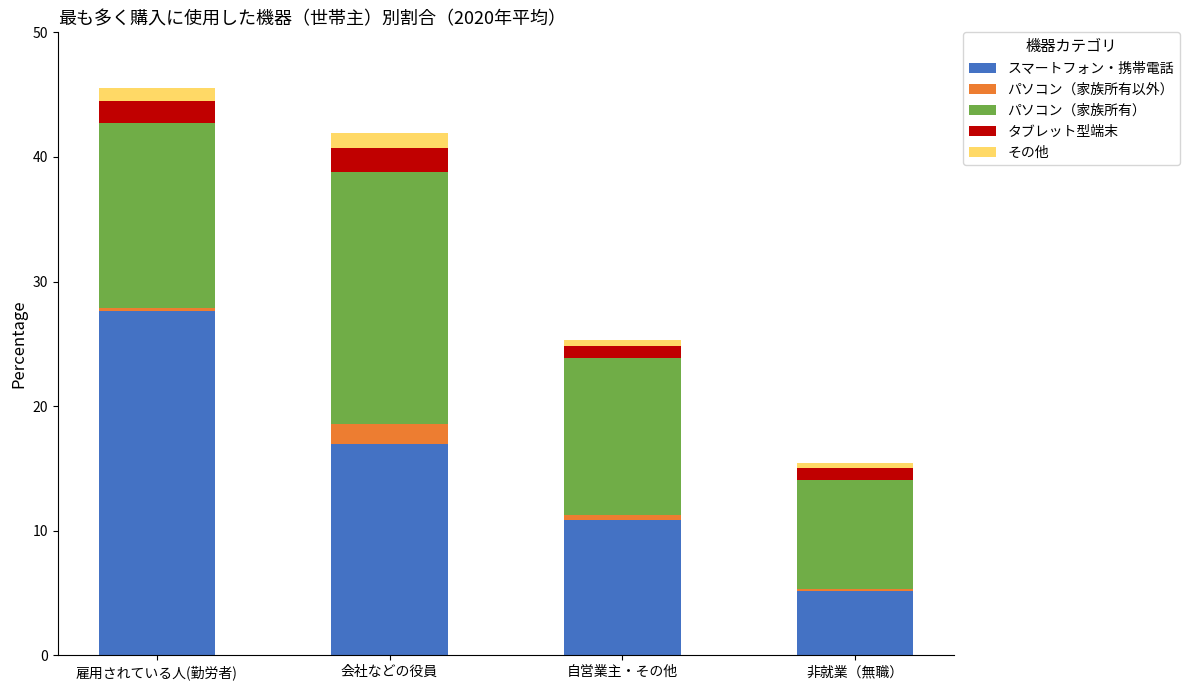

What is the total value across all series at 会社などの役員?

41.9